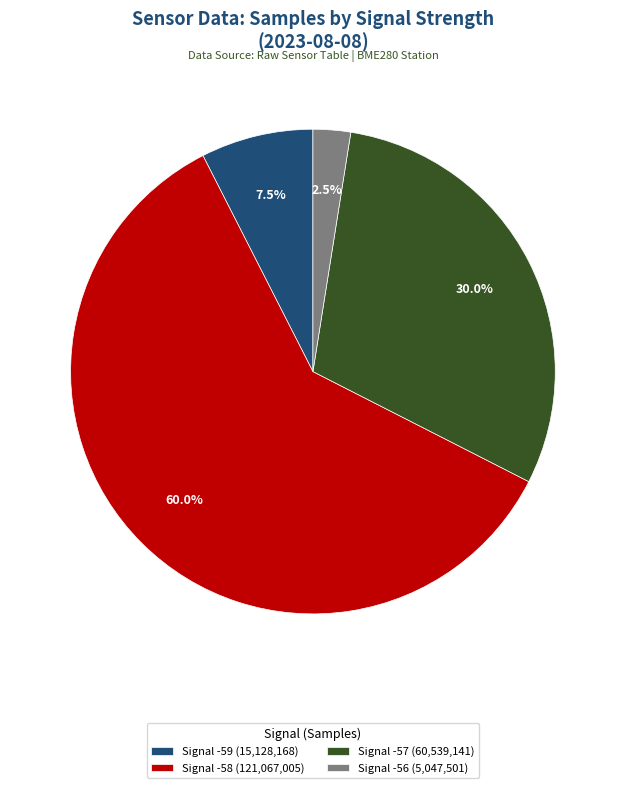

What is the smallest slice in the pie chart?

Signal -56 (5,047,501)